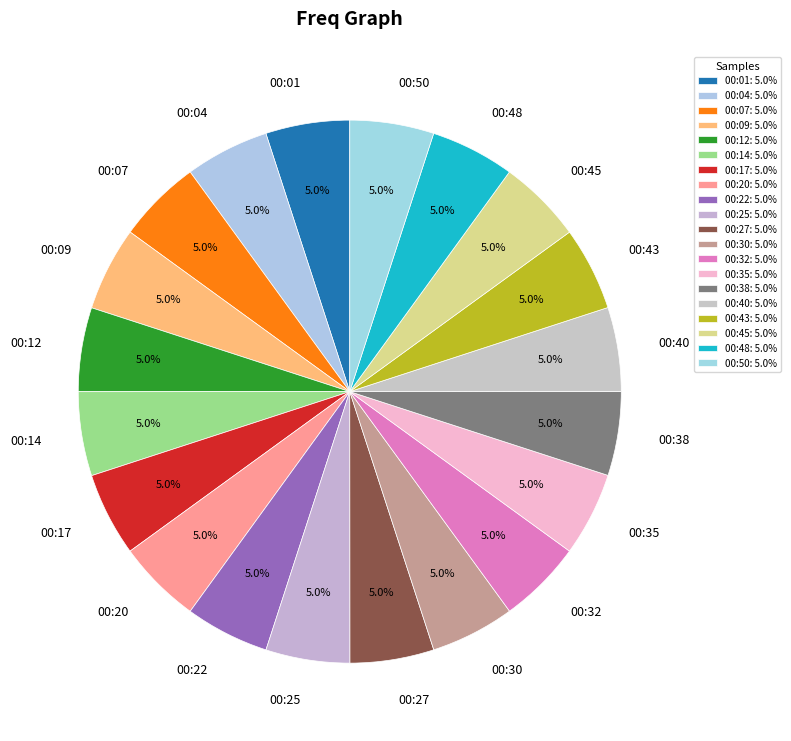

How much of the chart is everything except 00:20?

95.0%